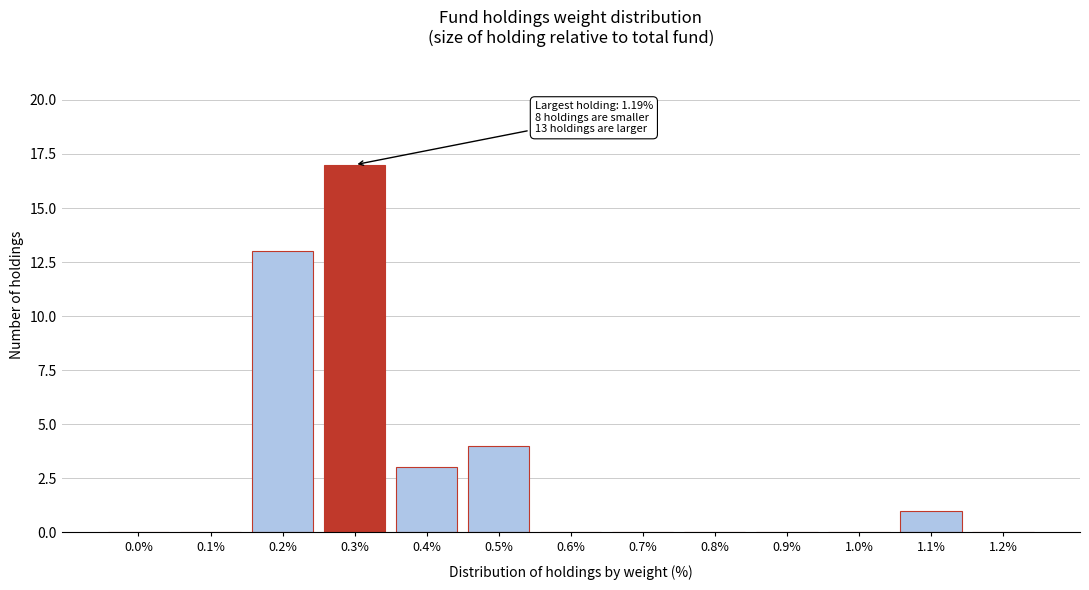

Reading left to right, what are all the values shown in this chart?

0.0%=0	0.1%=0	0.2%=13	0.3%=17	0.4%=3	0.5%=4	0.6%=0	0.7%=0	0.8%=0	0.9%=0	1.0%=0	1.1%=1	1.2%=0